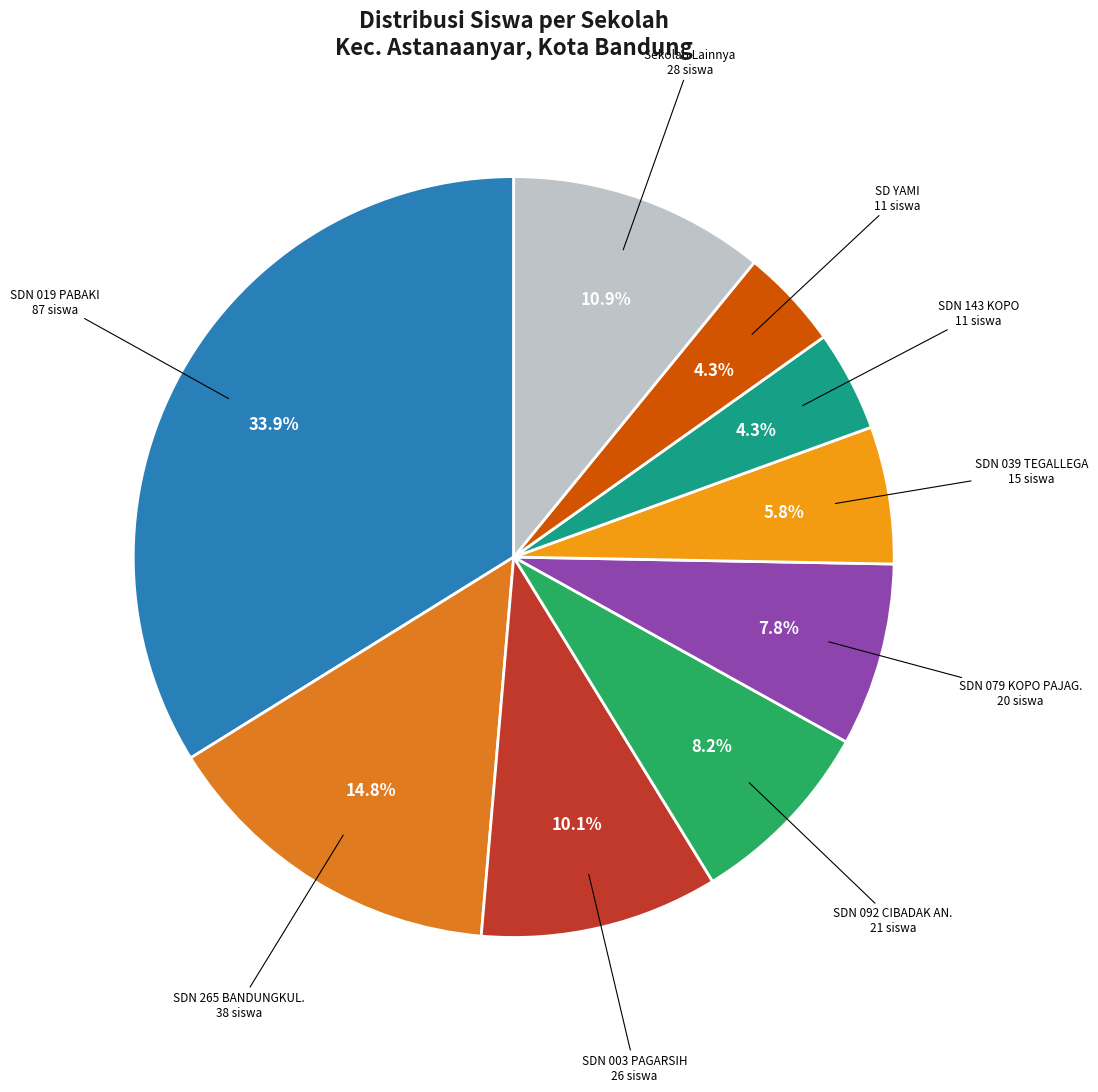

Is there any slice that represents more than half of the pie?

No